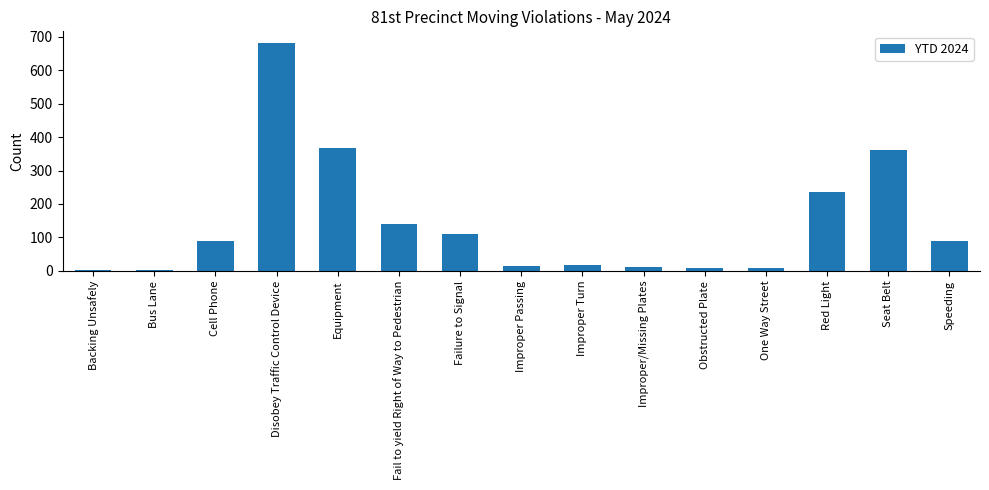

Approximately how many times larger is the value at Disobey Traffic Control Device compared to Seat Belt?

1.9